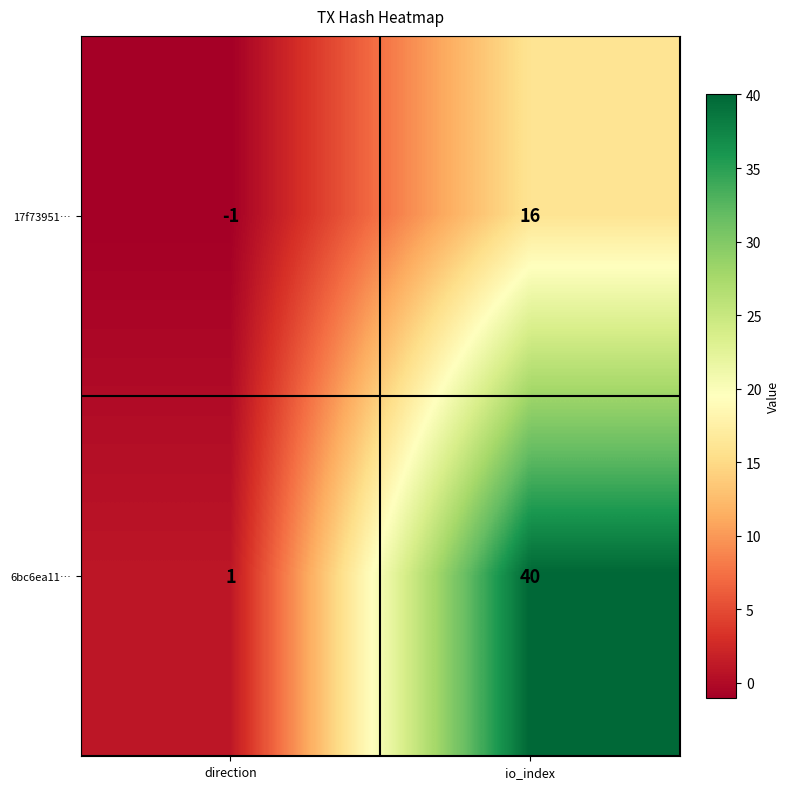

What is the greatest value displayed?

40